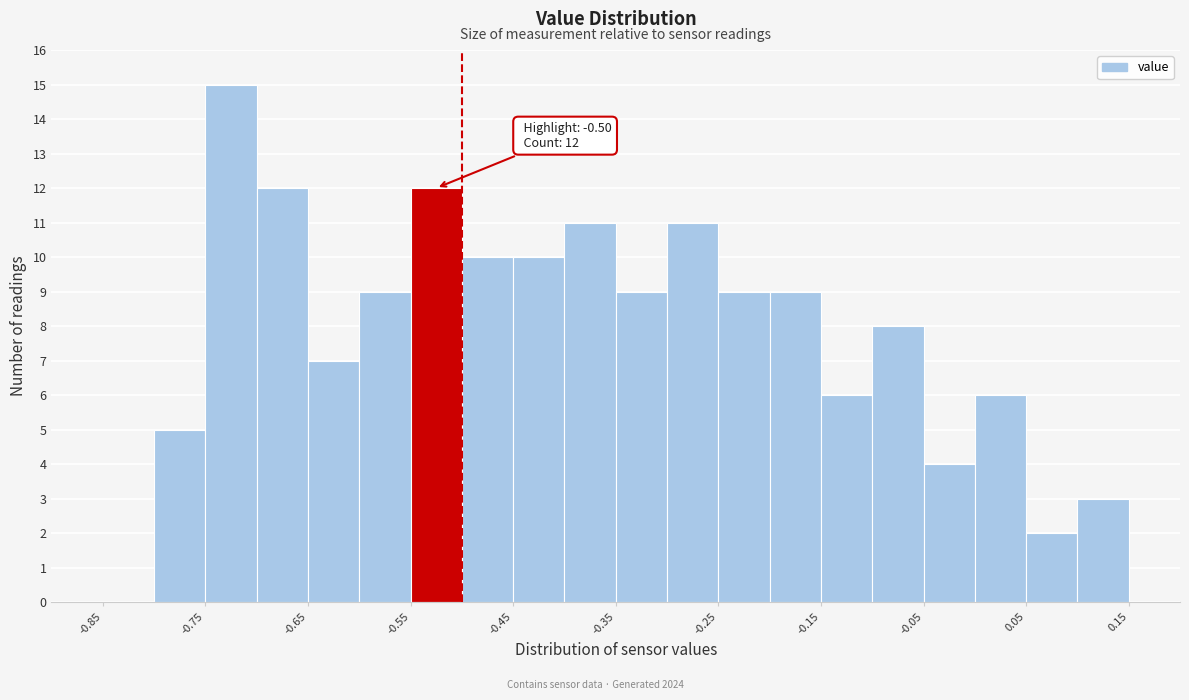

Which range on the x-axis has the tallest bar?

-0.75 to -0.70